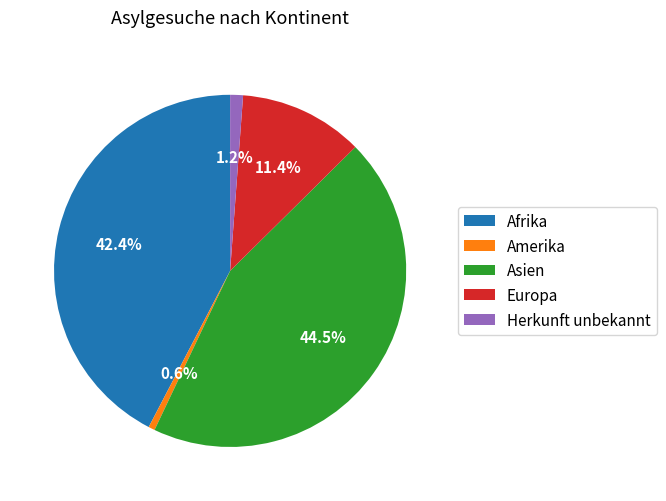

How many slices are in this pie chart?

5